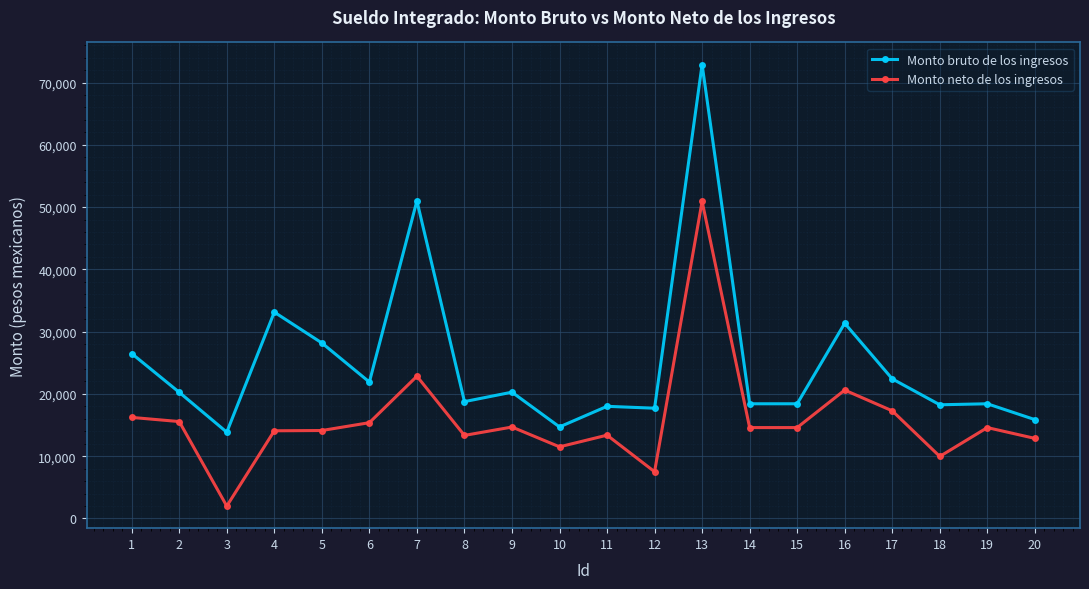

What is the difference between the maximum and minimum values in the Monto neto de los ingresos series?

48943.3